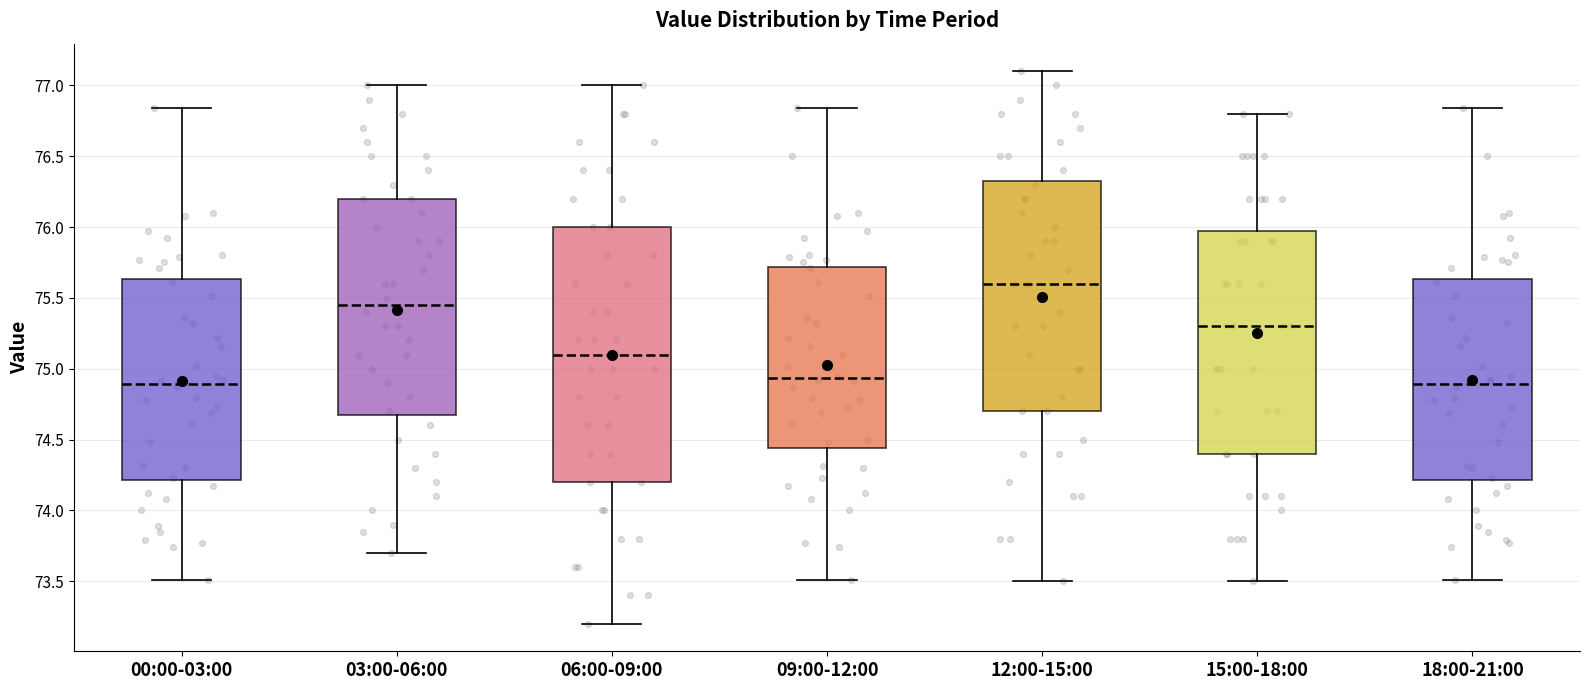

Reading left to right, transcribe this box plot: for each box, give where its median line is, the range the box spans, and where its two whiskers end, as read against the y-axis. The values are not printed on the chart, so give them approximately, as read against the axis.

00:00-03:00: median 74.90, box 74.20 to 75.65, whiskers 73.50 to 76.85
03:00-06:00: median 75.45, box 74.70 to 76.20, whiskers 73.70 to 77.00
06:00-09:00: median 75.10, box 74.20 to 76.00, whiskers 73.20 to 77.00
09:00-12:00: median 74.95, box 74.45 to 75.70, whiskers 73.50 to 76.85
12:00-15:00: median 75.60, box 74.70 to 76.35, whiskers 73.50 to 77.10
15:00-18:00: median 75.30, box 74.40 to 76.00, whiskers 73.50 to 76.80
18:00-21:00: median 74.90, box 74.20 to 75.65, whiskers 73.50 to 76.85